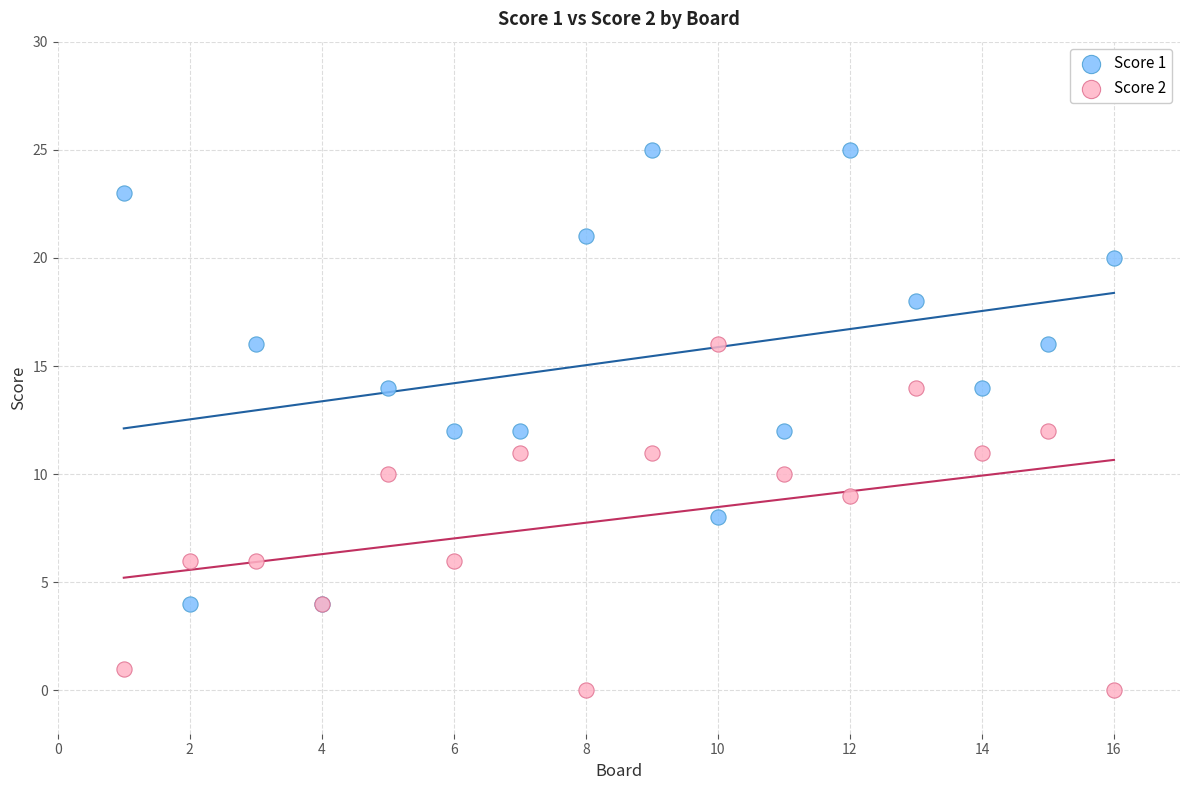

Which series reaches the maximum Y coordinate?

Score 1